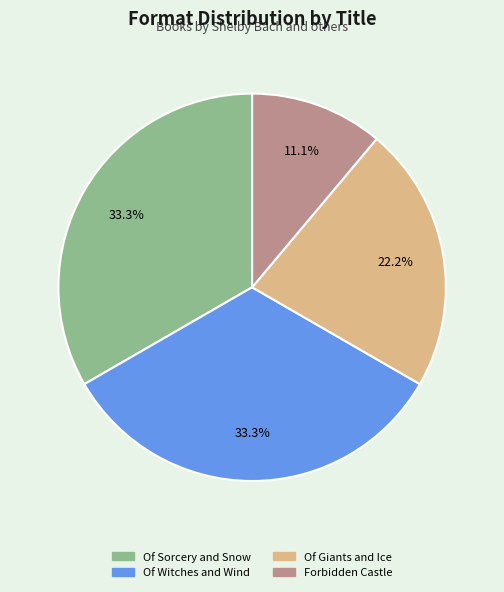

How much of the chart is everything except Of Witches and Wind?

66.7%